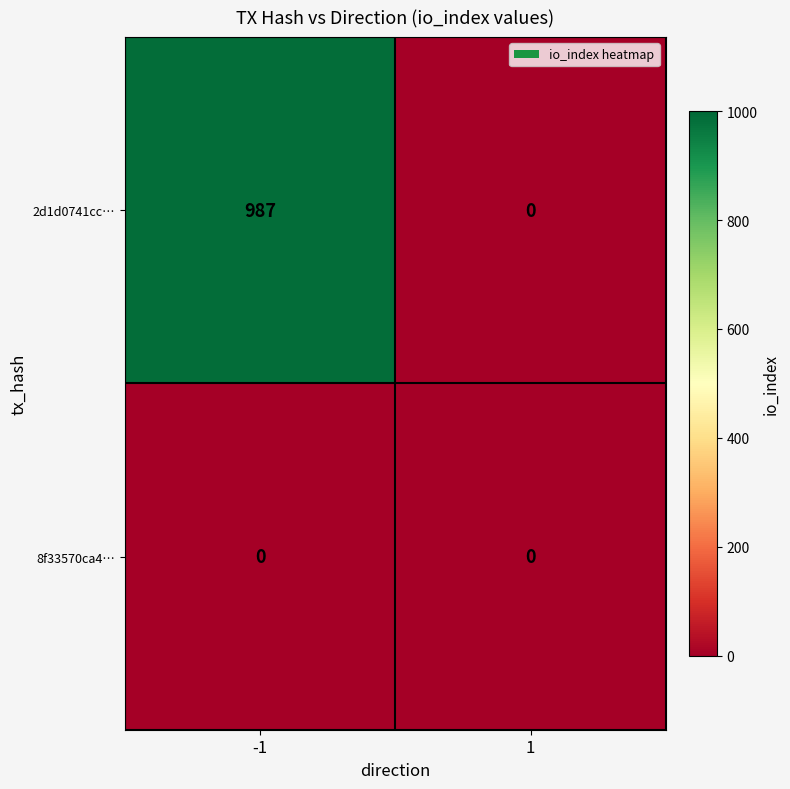

Which series has the widest spread of values?

2d1d0741cc…